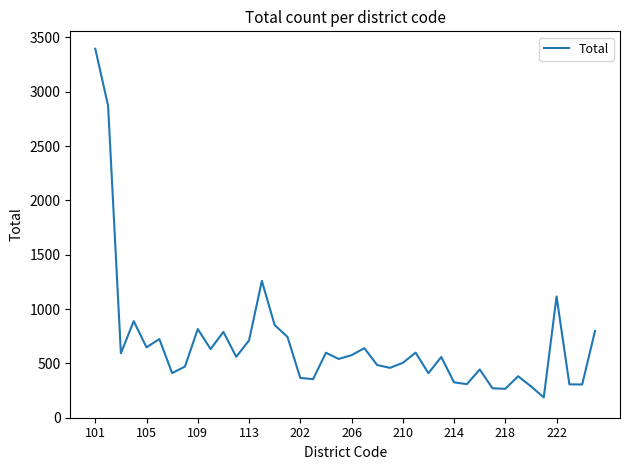

What is the maximum value shown in the chart?

3396